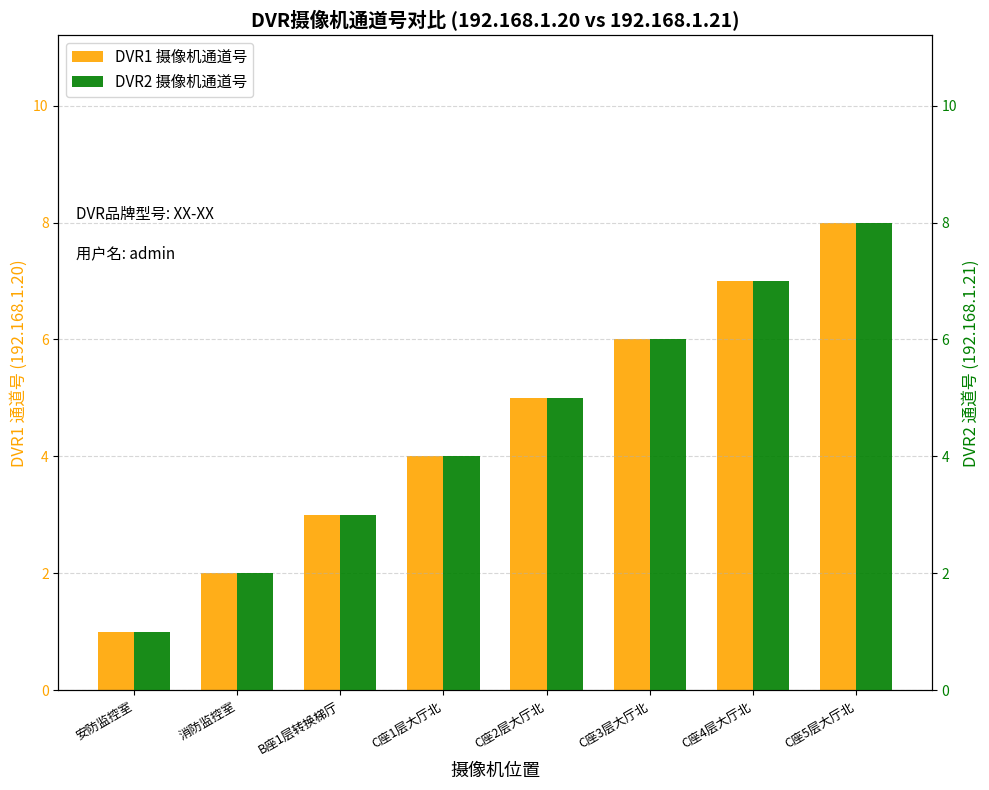

How many distinct data groups are displayed?

2